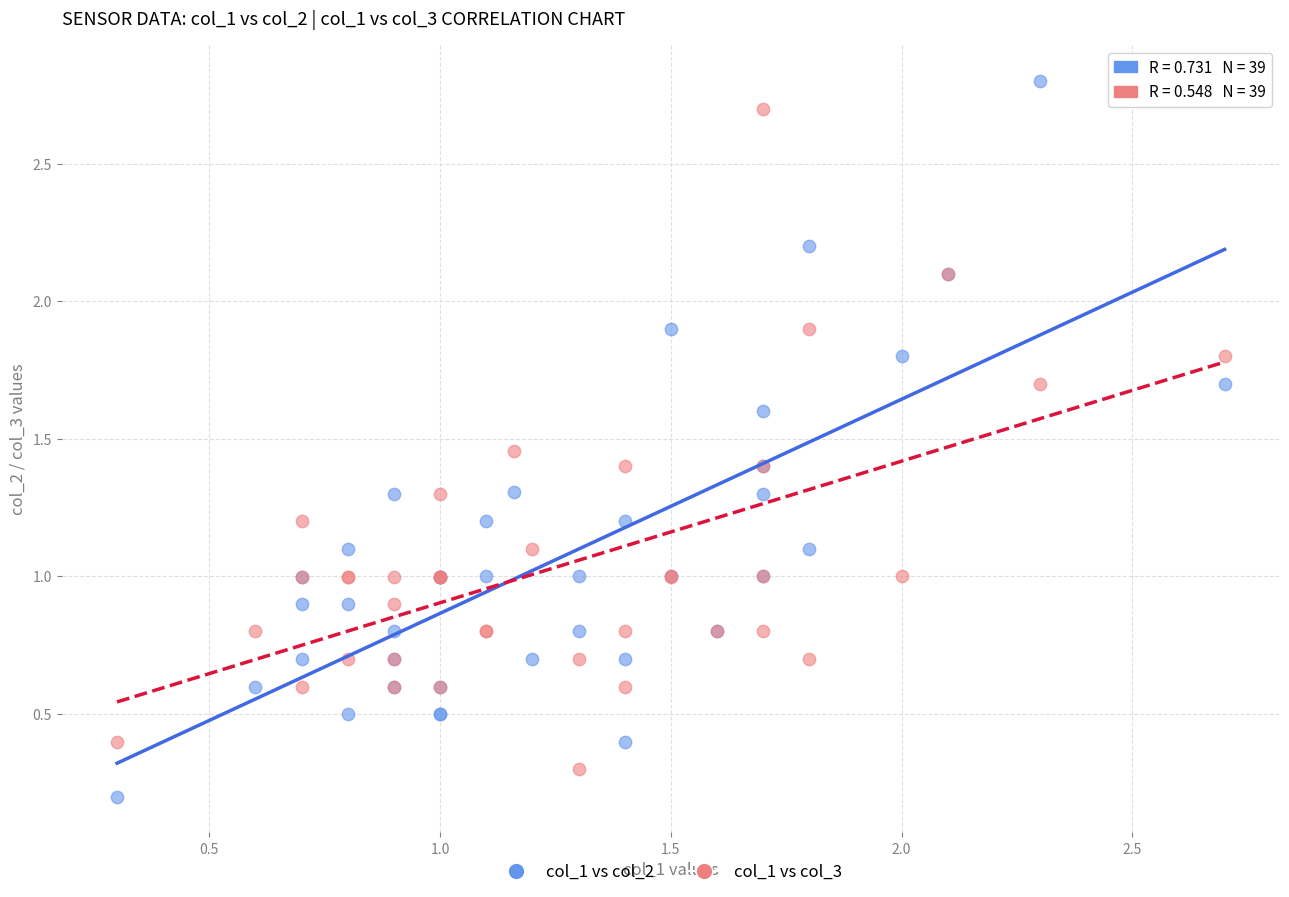

What is the X range (max minus min) for the scatter plot?

2.4